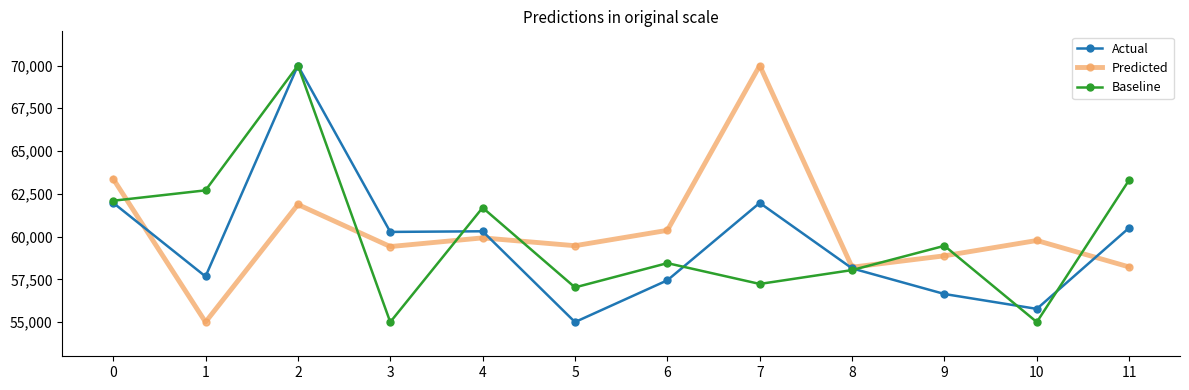

How many lines are shown in the chart?

3